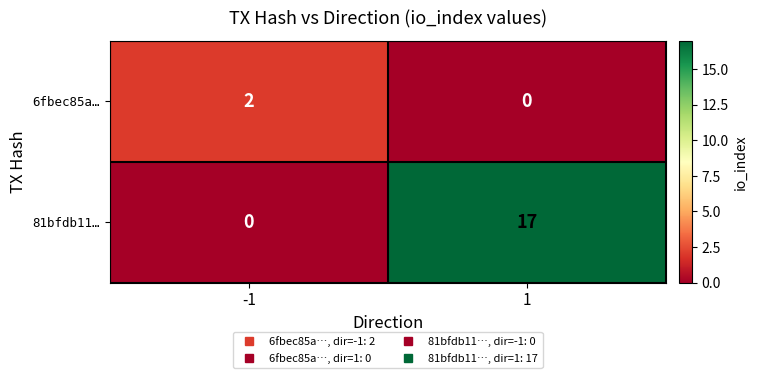

What is the difference between the 81bfdb11… values at -1 and 1?

17